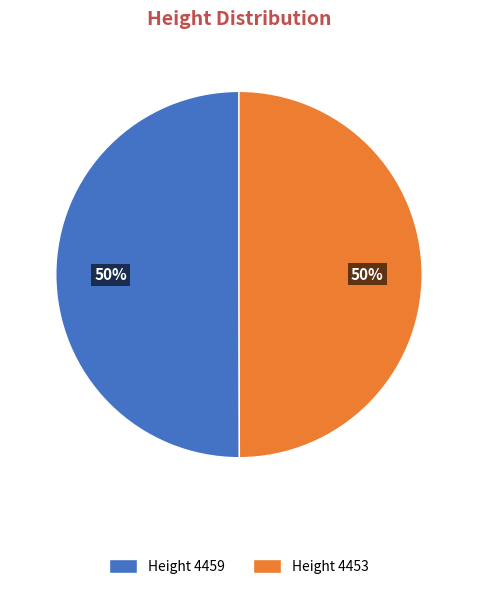

Is the sum of Height 4453 and Height 4459 greater than half?

Yes